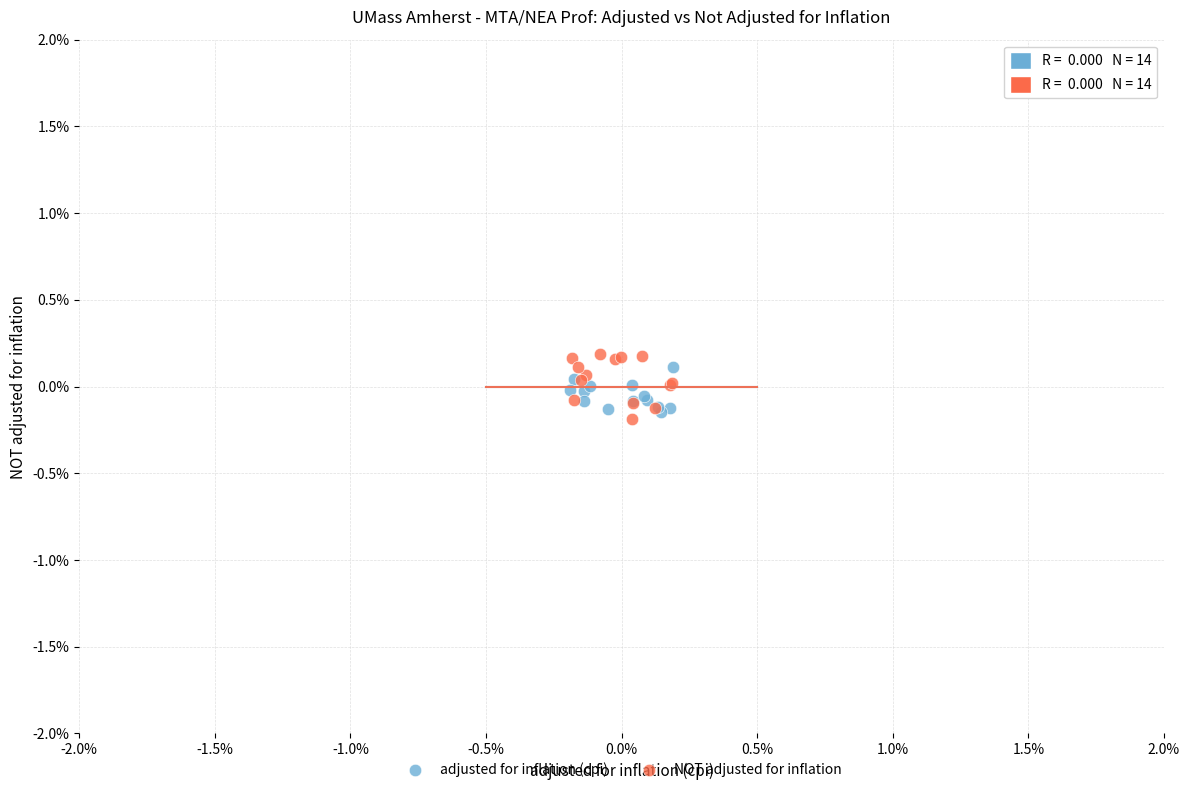

What are all the series names shown in the legend?

adjusted for inflation (cpi), NOT adjusted for inflation